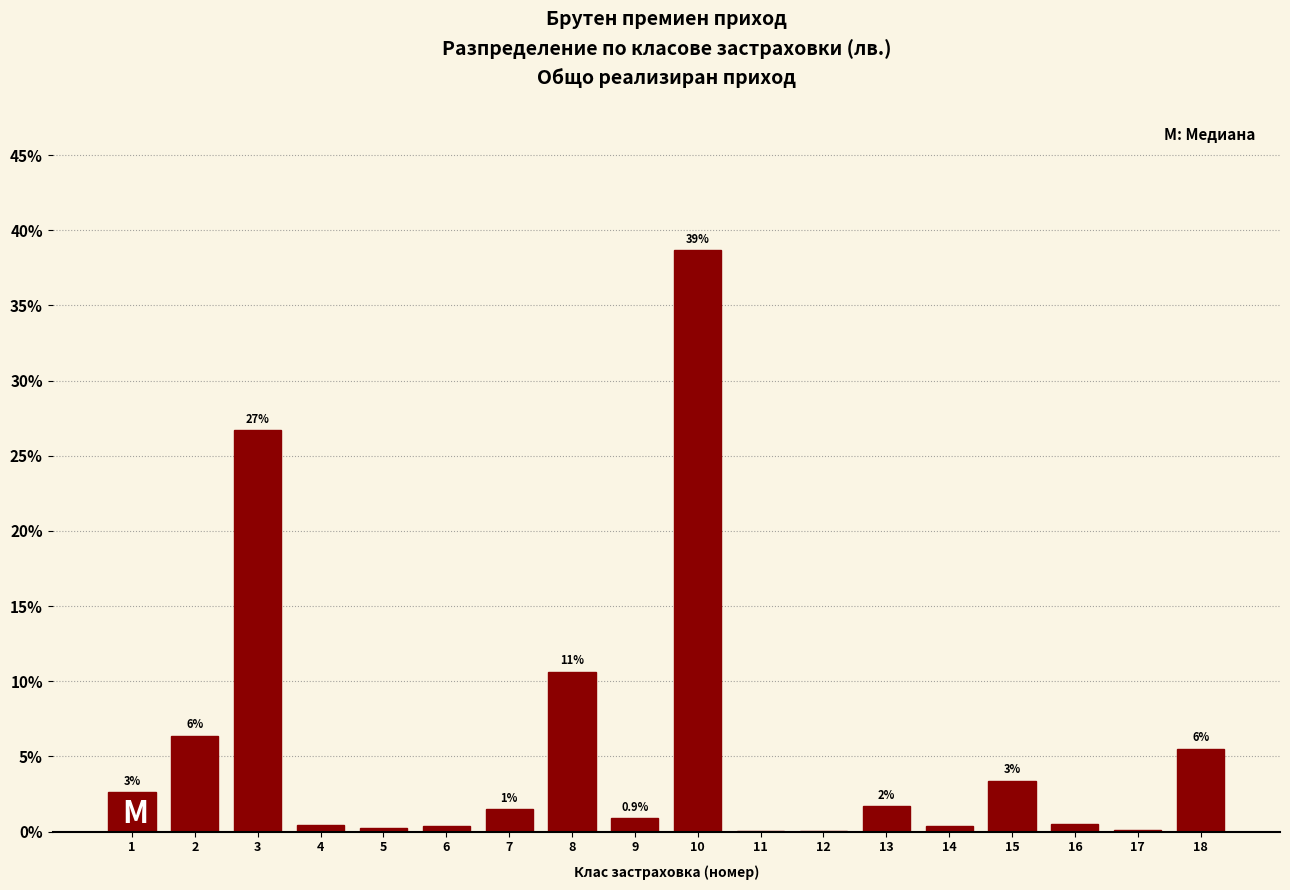

Are the bars horizontal?

No